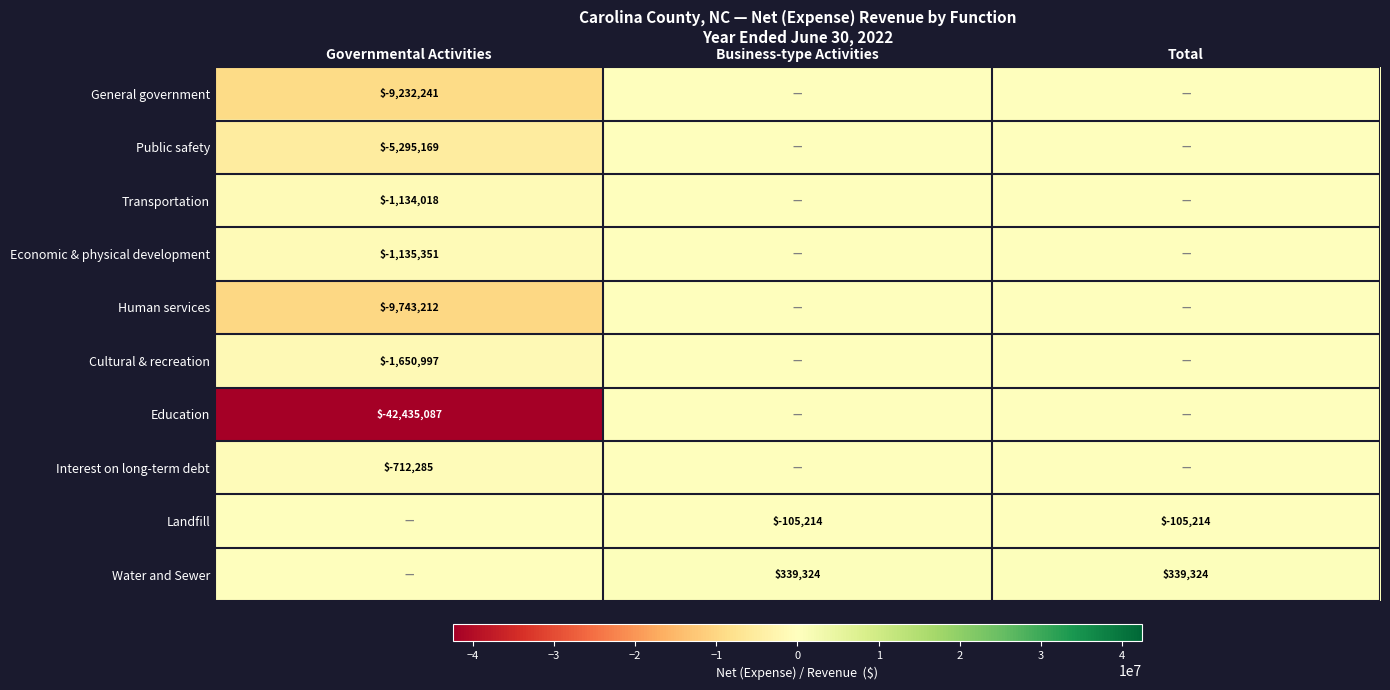

At how many categories does at least one series exceed -38506572?

3